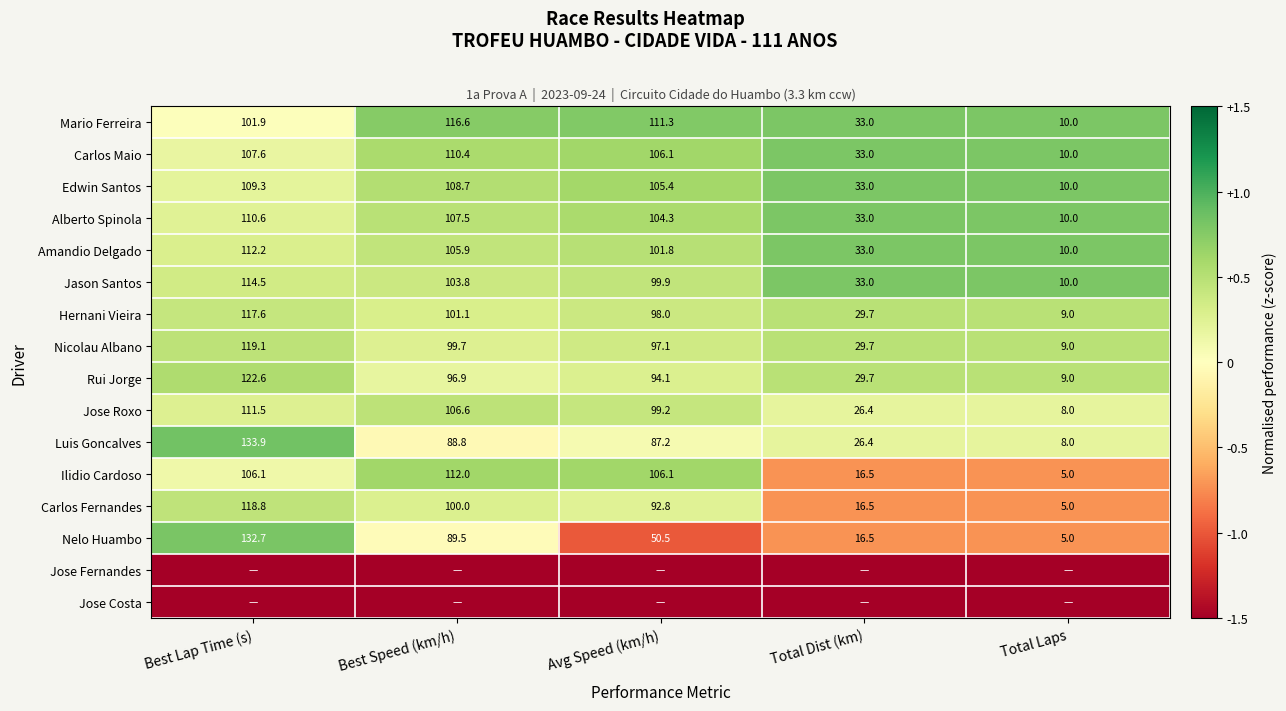

List the labels in order of Carlos Maio value, smallest first.

Total Laps, Total Dist (km), Avg Speed (km/h), Best Lap Time (s), Best Speed (km/h)